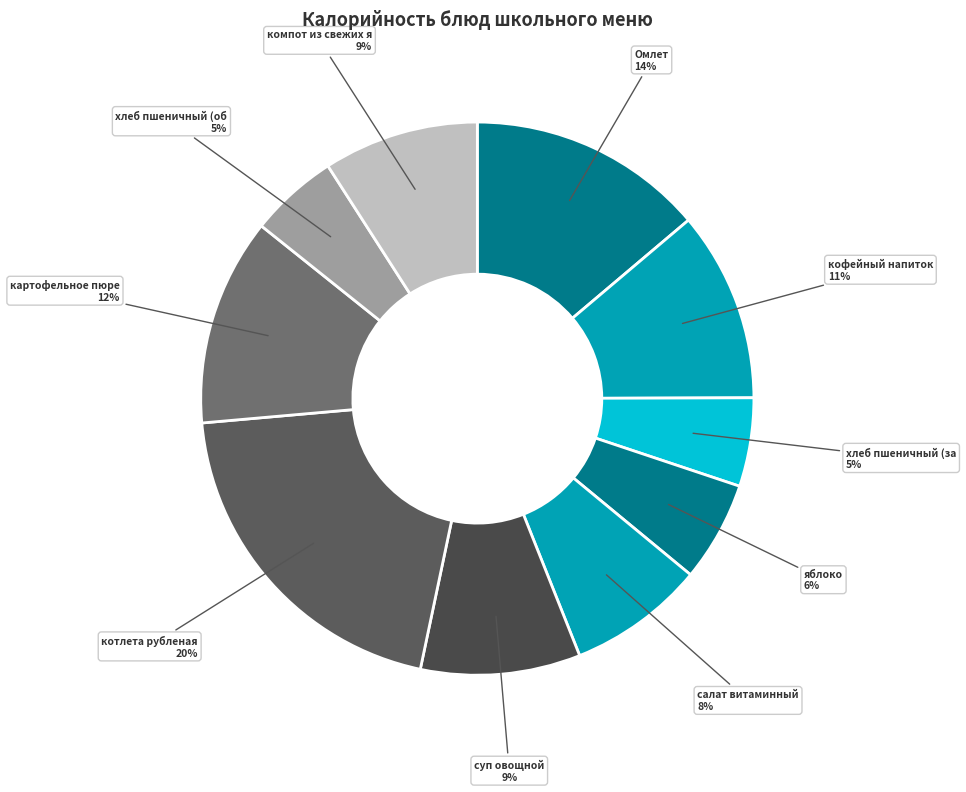

Count the number of slices in the pie.

10